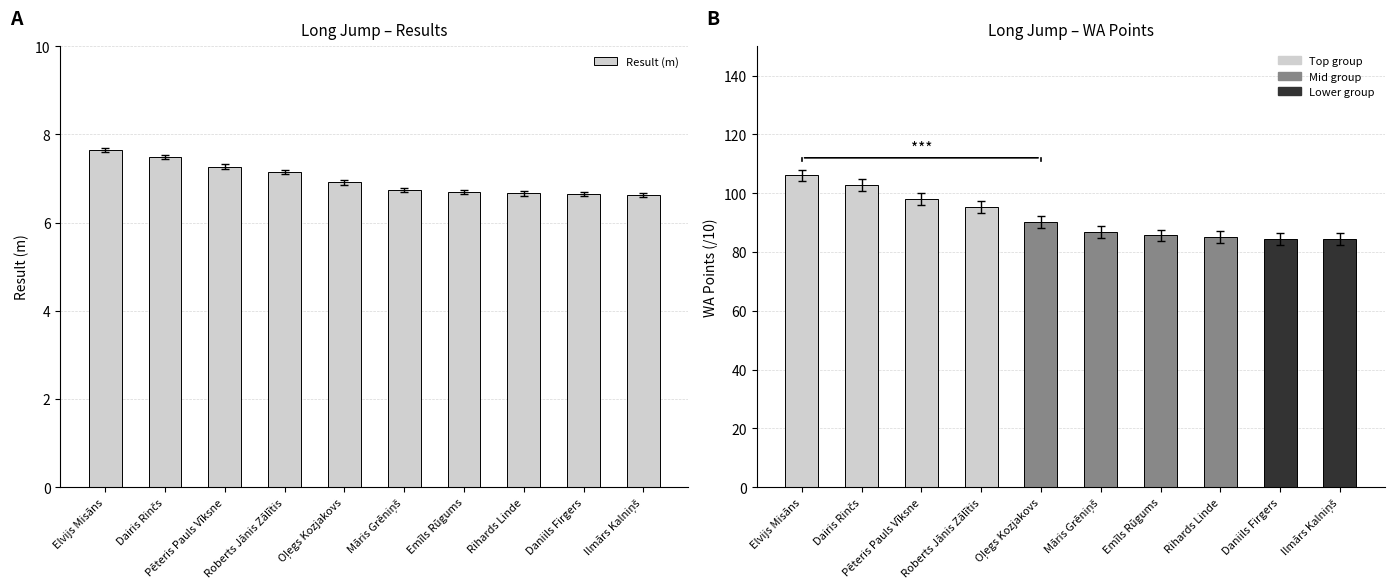

At which label does Result (m) reach its peak?

Elvijs Misāns